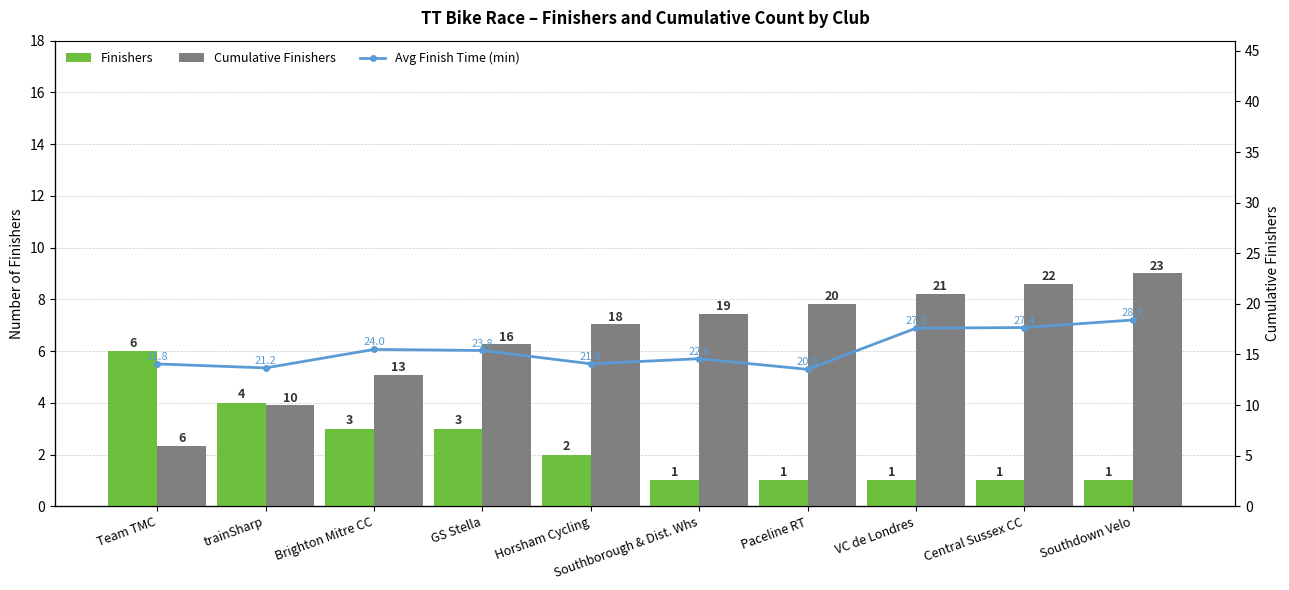

Which category has the lowest value in the Avg Finish Time (min) series?

Paceline RT